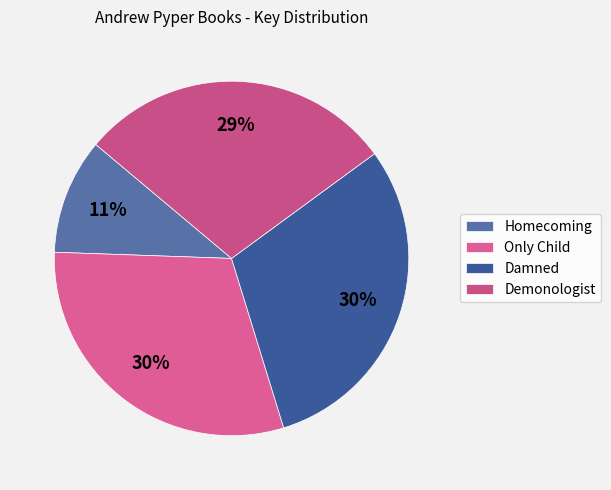

Which has a higher value, Only Child or Damned?

Only Child